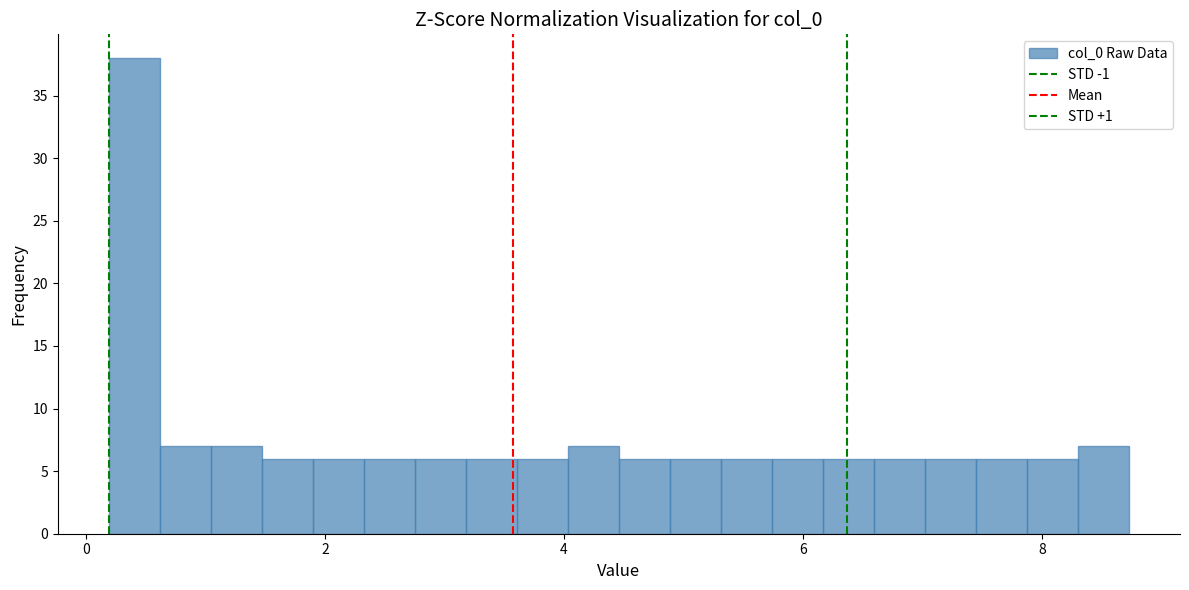

Around what value on the x-axis is the tallest bar? Give the approximate position of its centre, as read against the axis.

0.4